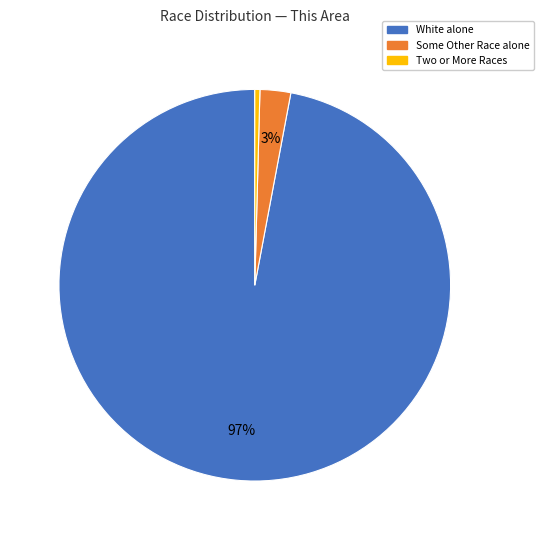

To the nearest percent, what is the average slice percentage?

33%